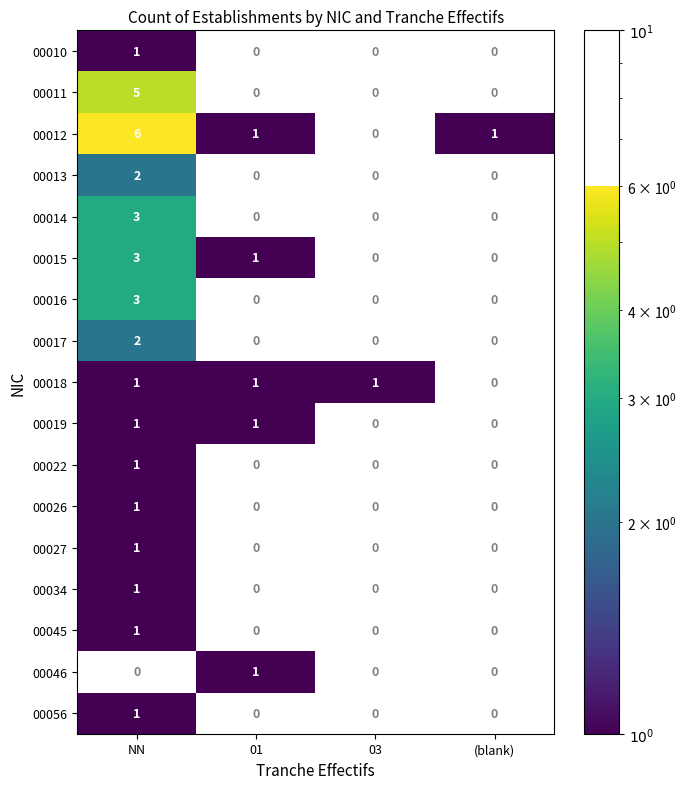

The 00046 series shows 1 at 01. True or false?

True